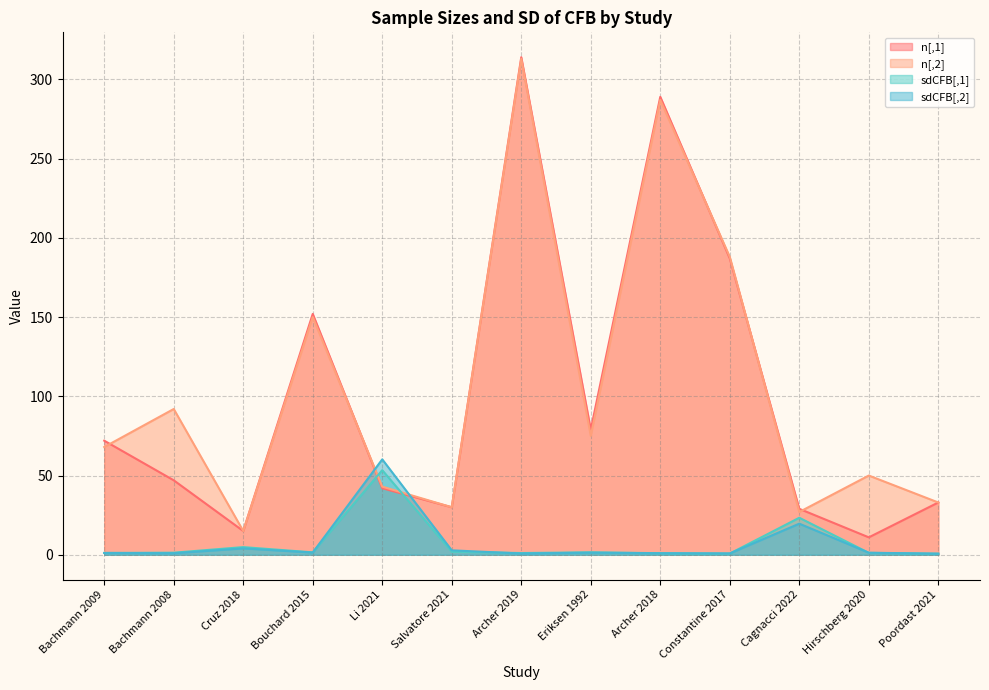

True or false: sdCFB[,2] has a value of 2.4 at Eriksen 1992.

False